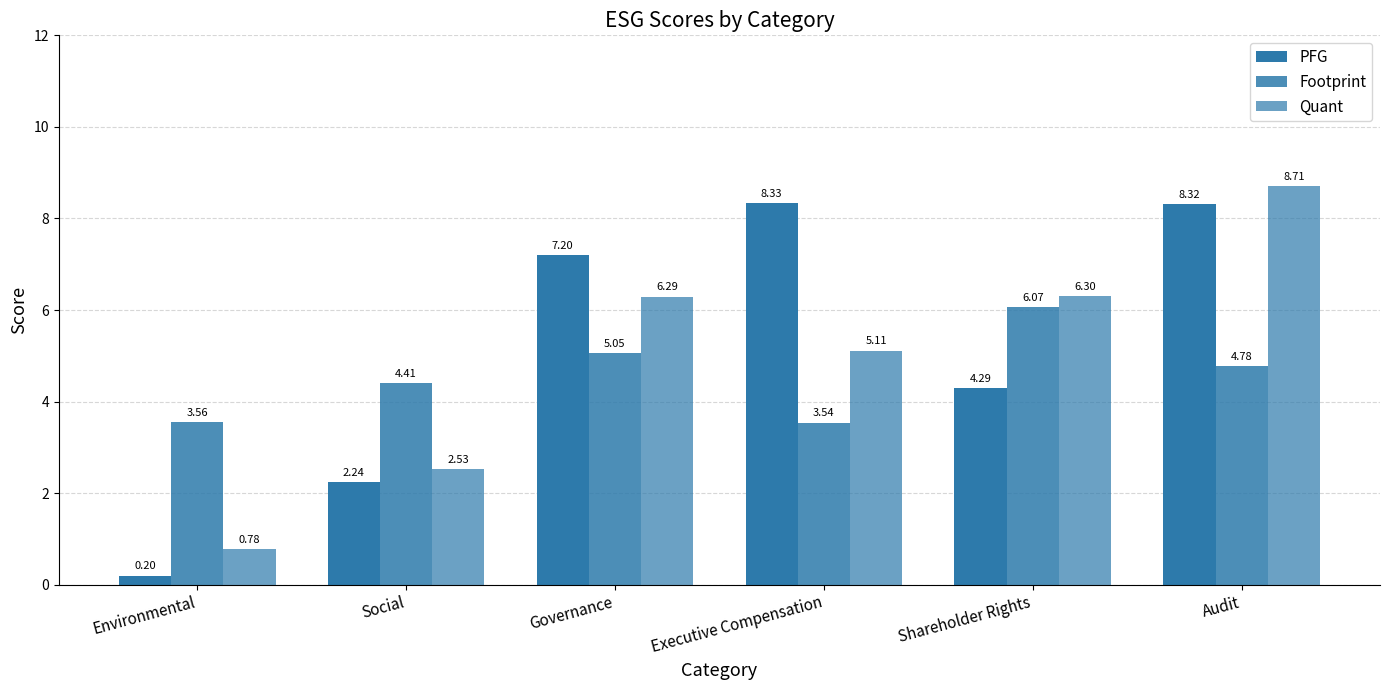

The value of PFG at Governance is 4.3. True or false?

False